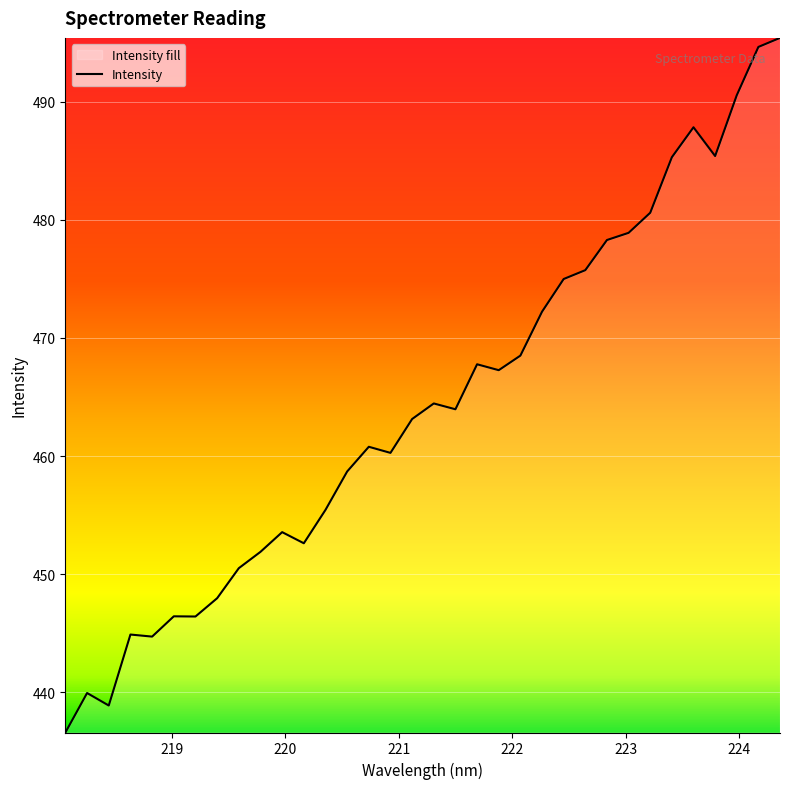

What is the smallest value displayed?

436.6